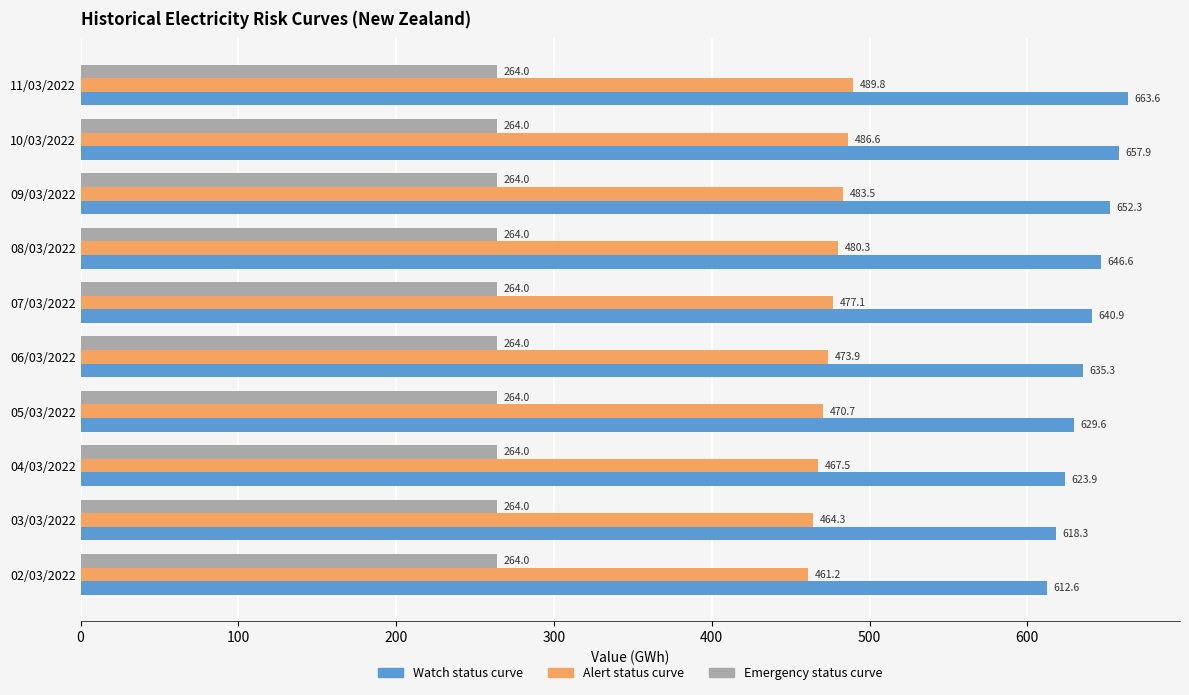

Which series has the widest spread of values?

Watch status curve